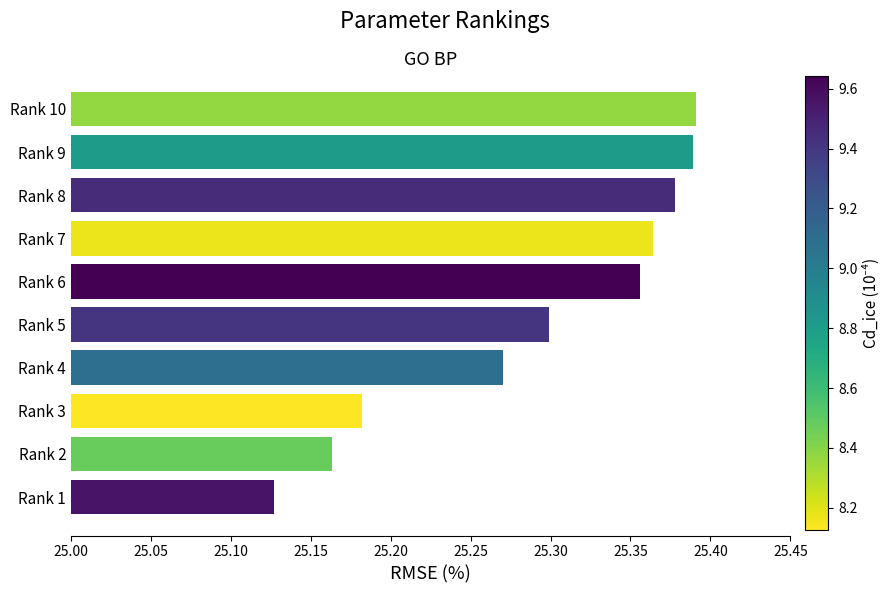

At which category does the chart reach its minimum across all series?

Rank 1